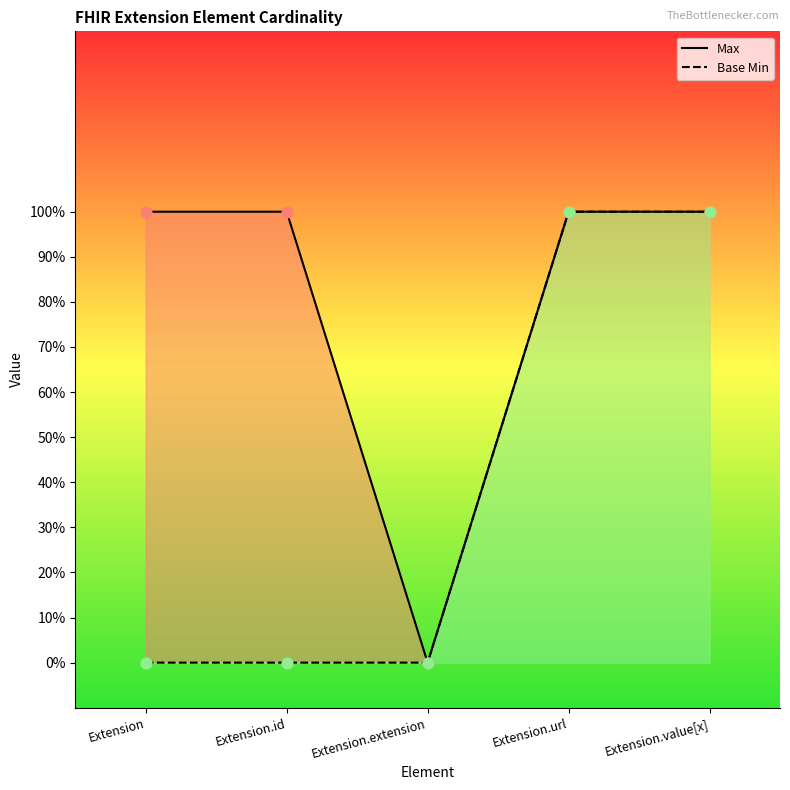

Which series has the largest Y range (max minus min)?

Max